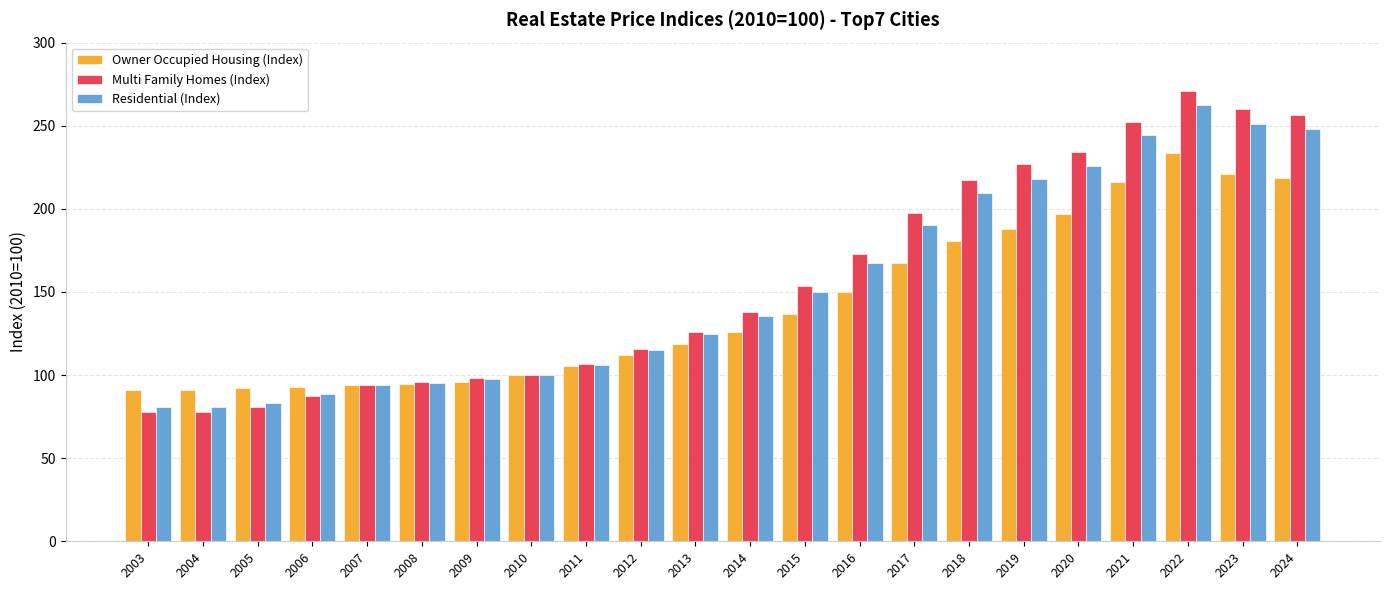

True or false: Multi Family Homes (Index) has a value of 126.2 at 2013.

True